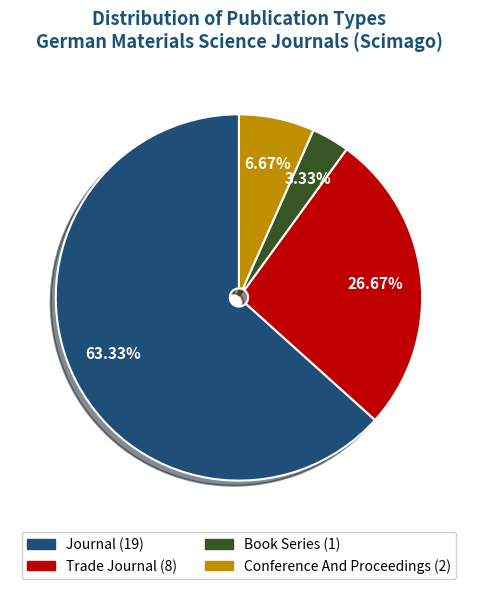

Combined, do Conference And Proceedings (2) and Book Series (1) account for over 50%?

No